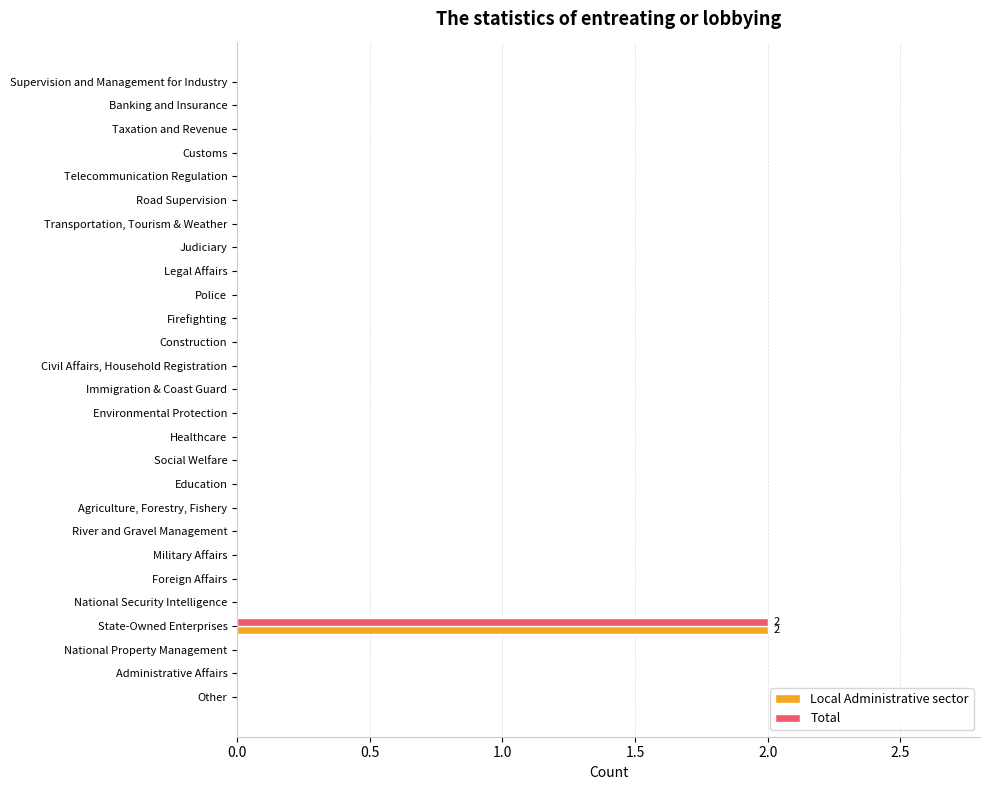

What is the sum of all Local Administrative sector values?

2